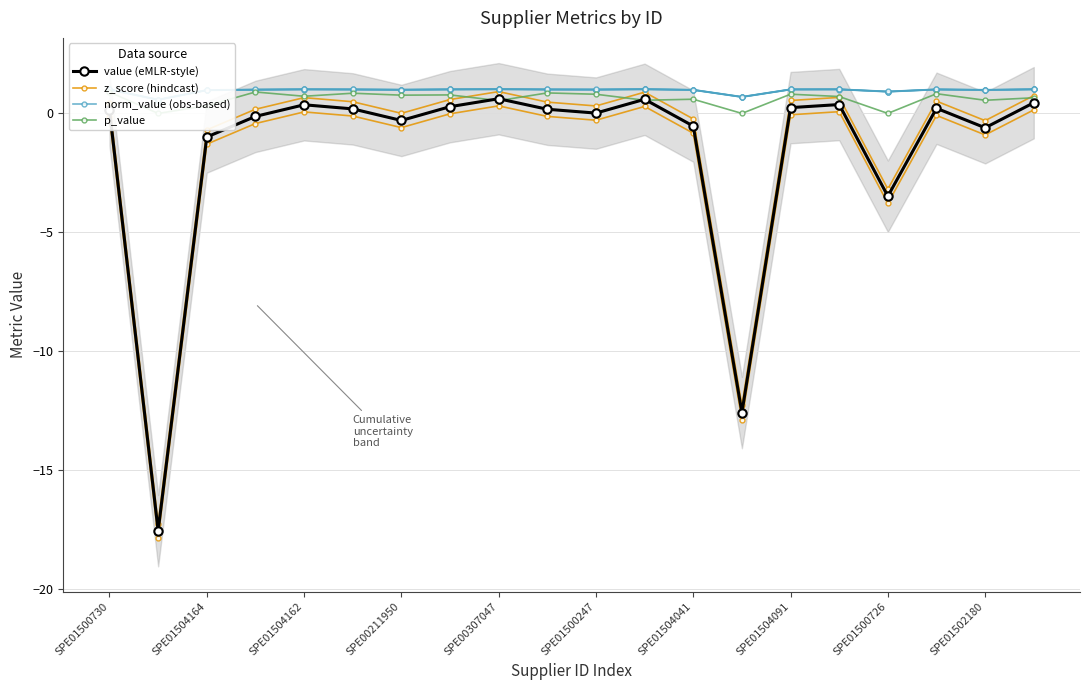

How many times do value (eMLR-style) and p_value cross each other?

4